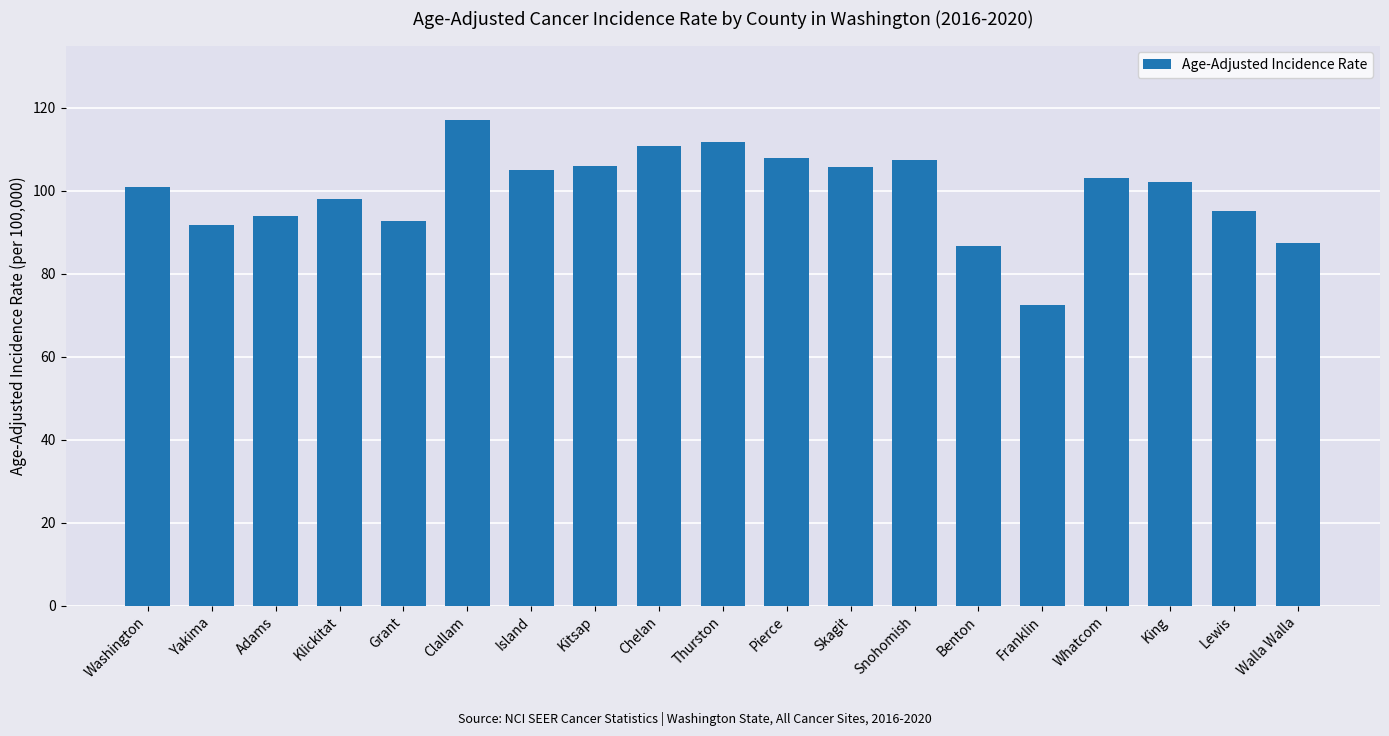

Is it true that the value at Yakima is 91.8?

True